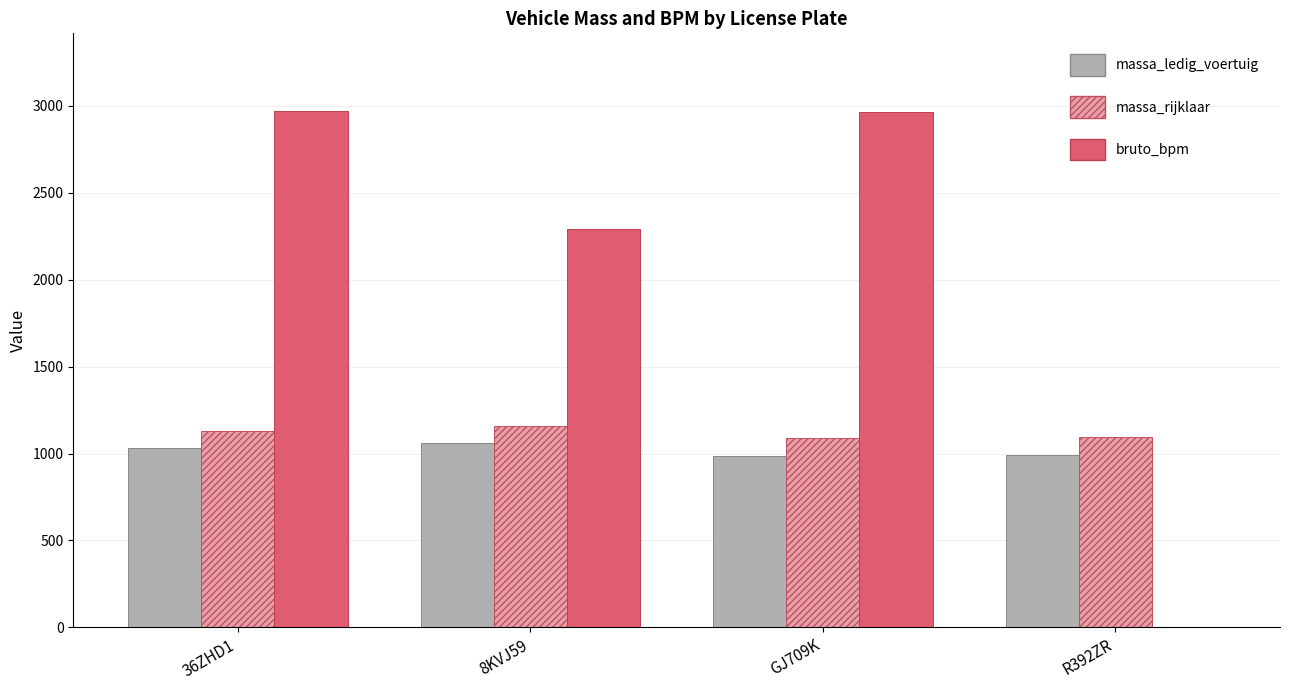

At which category is the sum across all series the highest?

36ZHD1